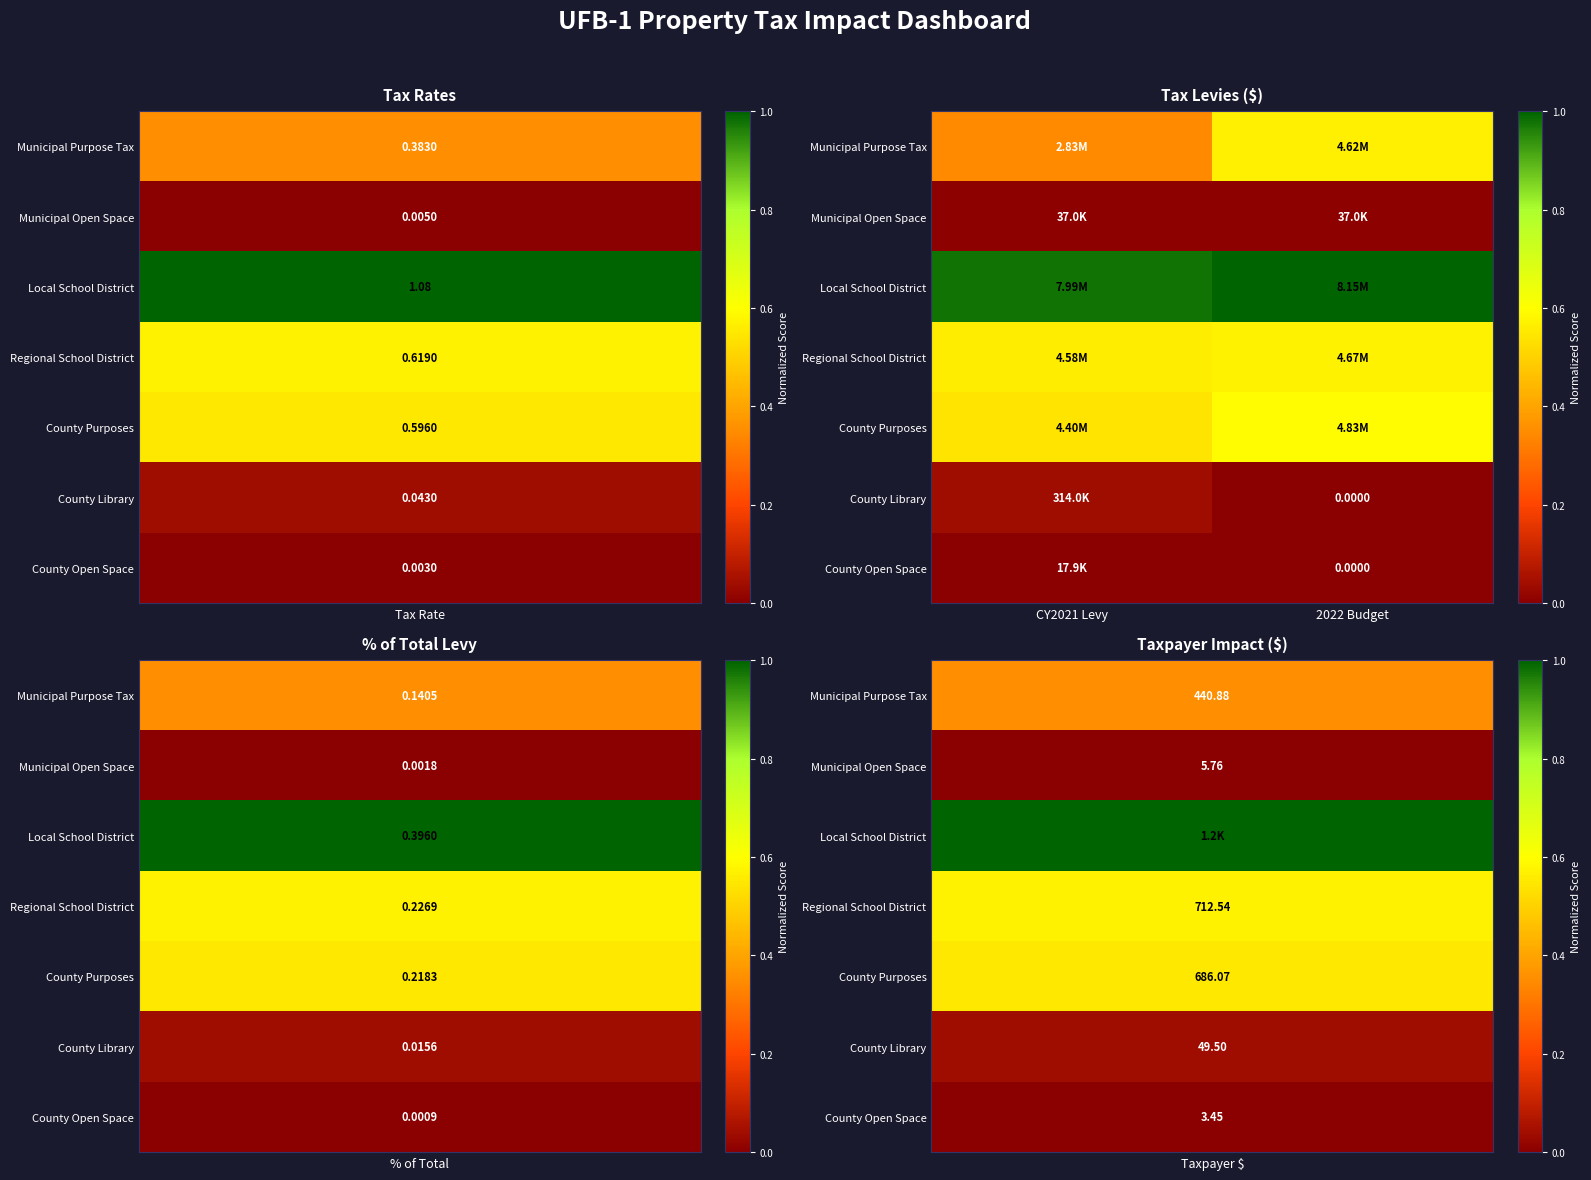

At which category is the sum across all series the highest?

2022 Budget